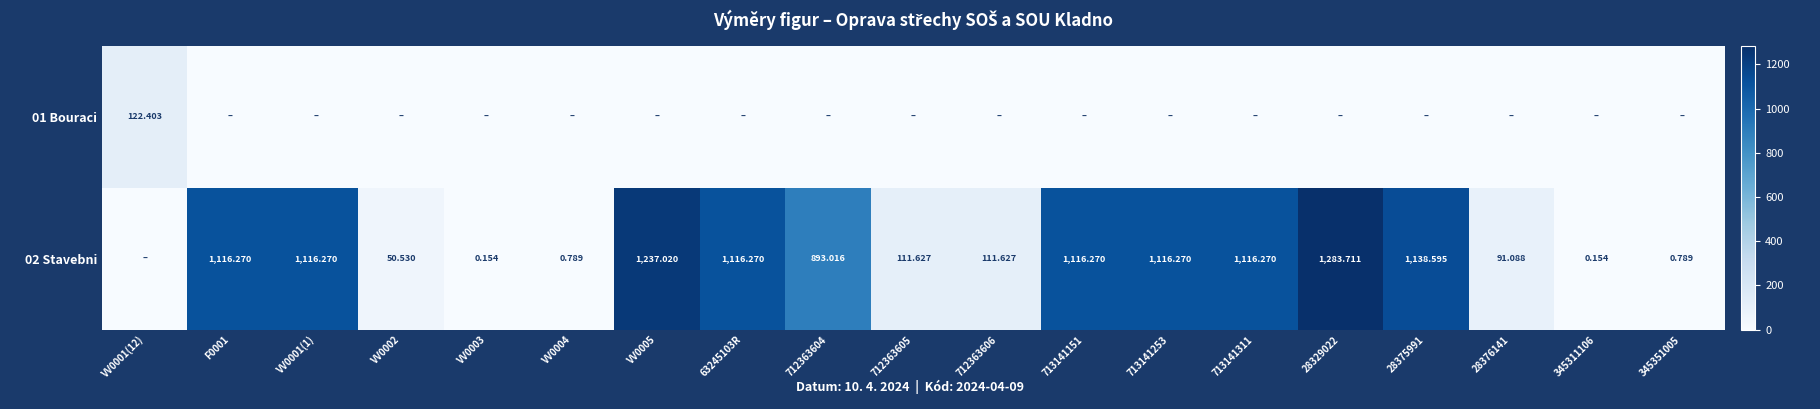

At how many categories does at least one series exceed 203?

10